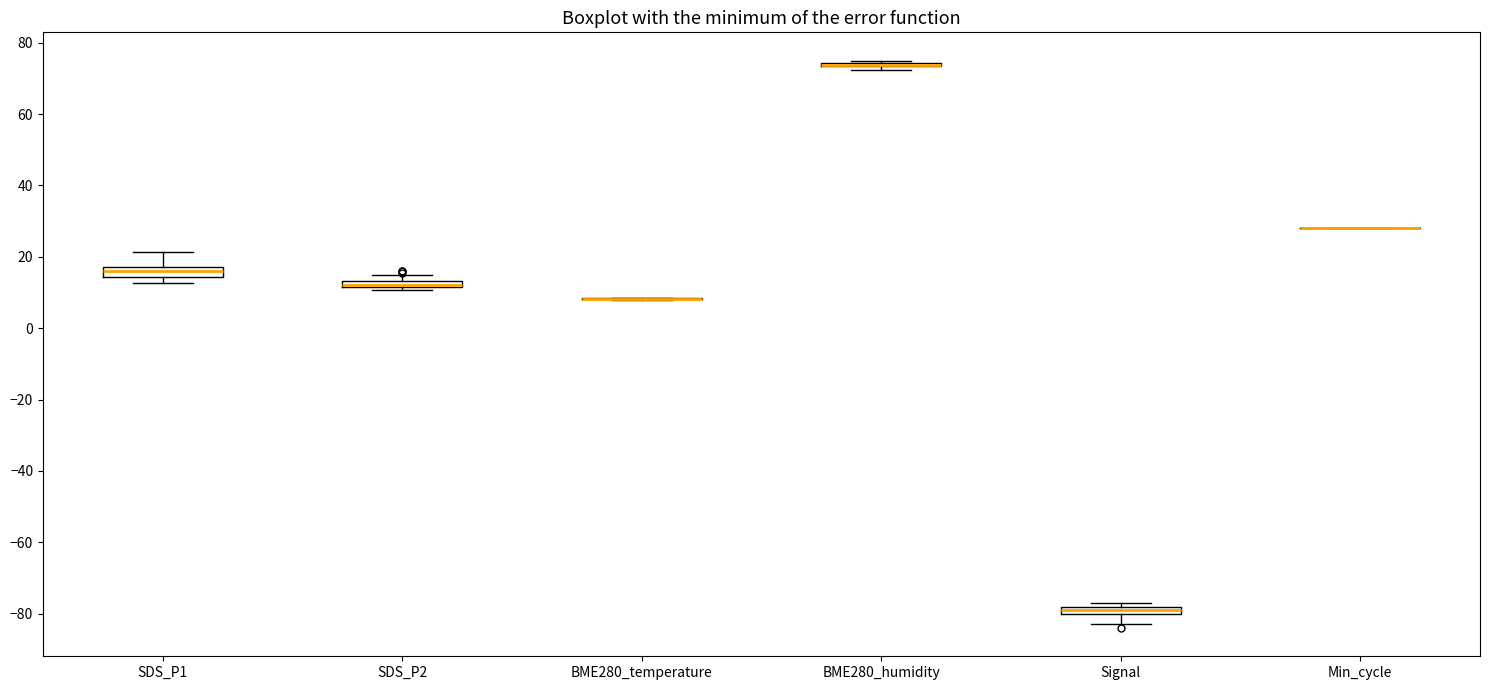

Where is the upper edge of the box for SDS_P2 on the y-axis? The values are not printed on the chart, so give them approximately, as read against the axis.

14